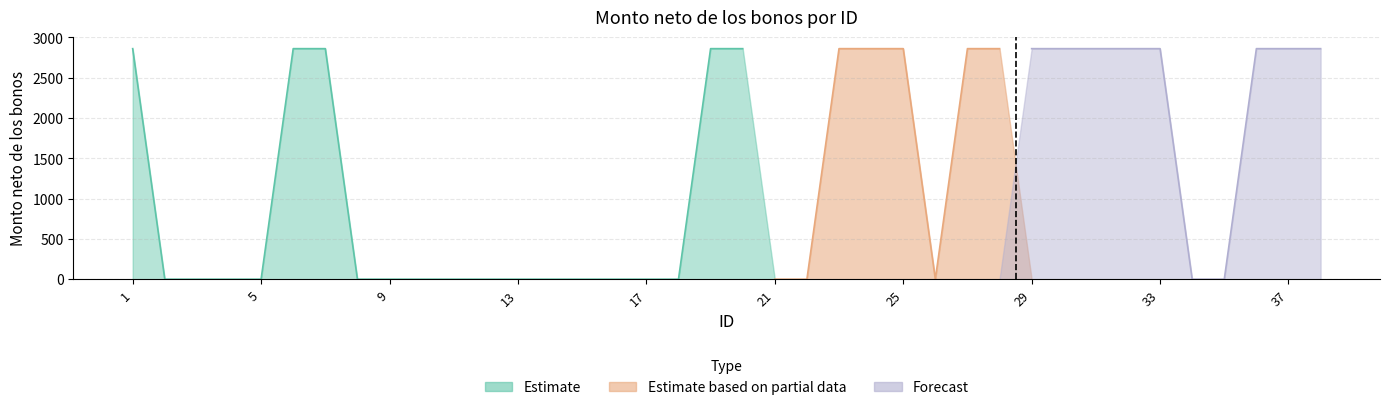

What is the maximum value shown in the chart?

2860